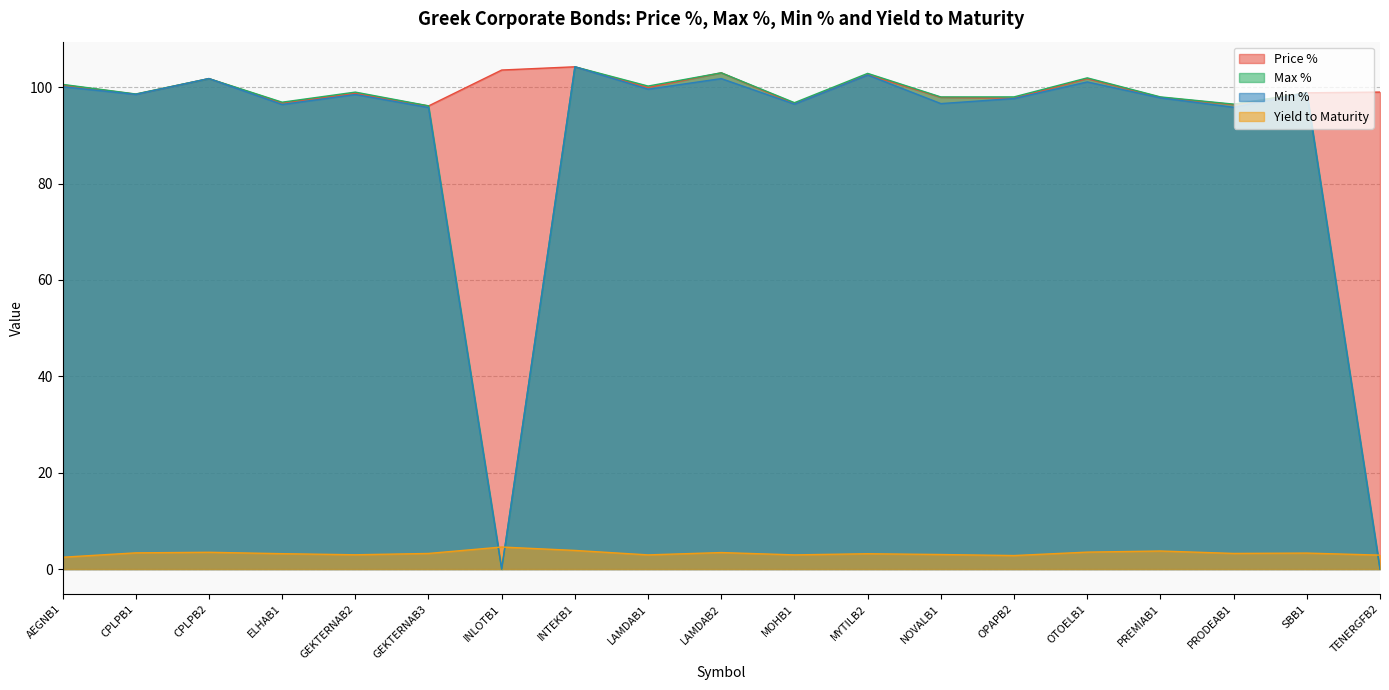

What is the difference between the maximum and minimum values in the Yield to Maturity series?

2.1